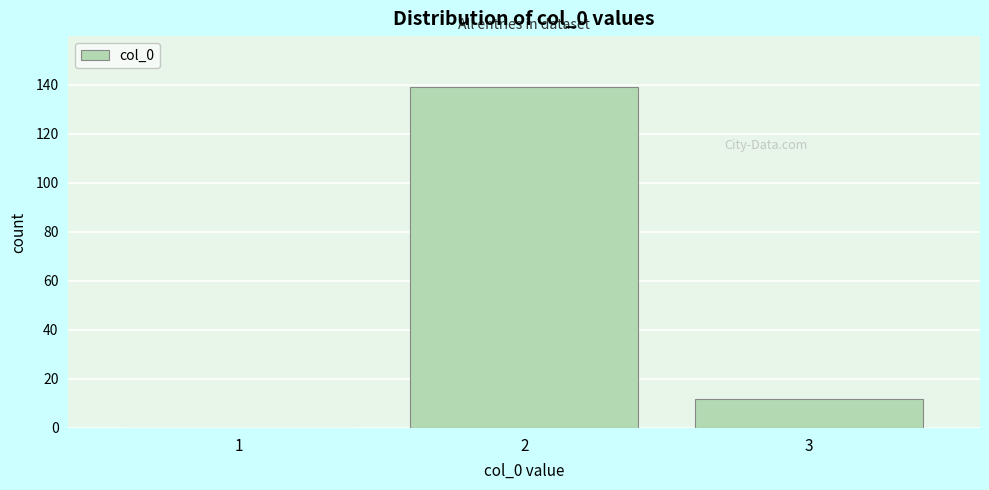

Reading left to right, transcribe all the data shown in this chart.

1=0	2=139	3=12